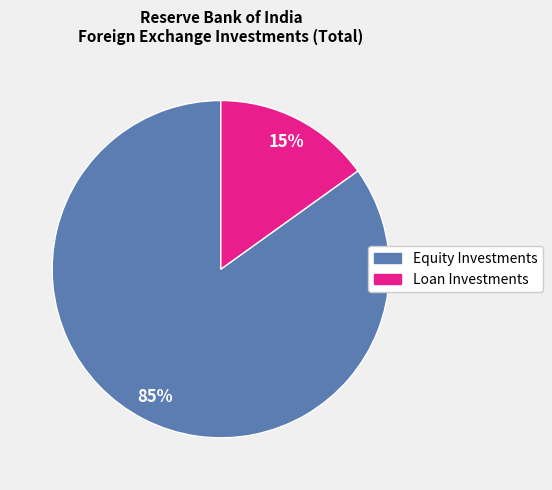

Does any single category account for the majority?

Yes